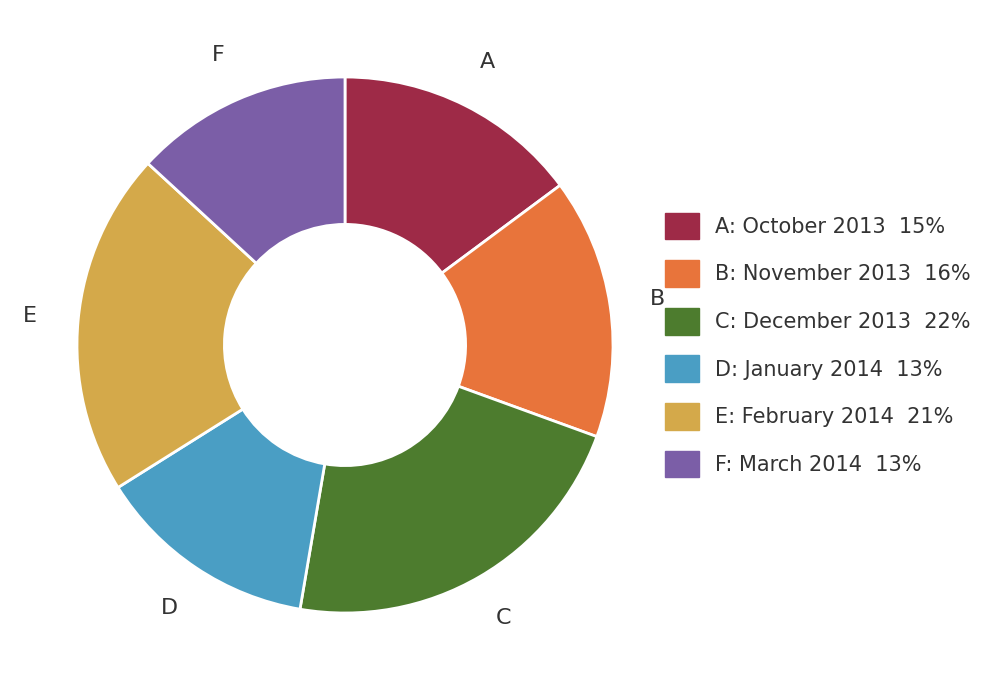

Is there any slice that represents more than half of the pie?

No